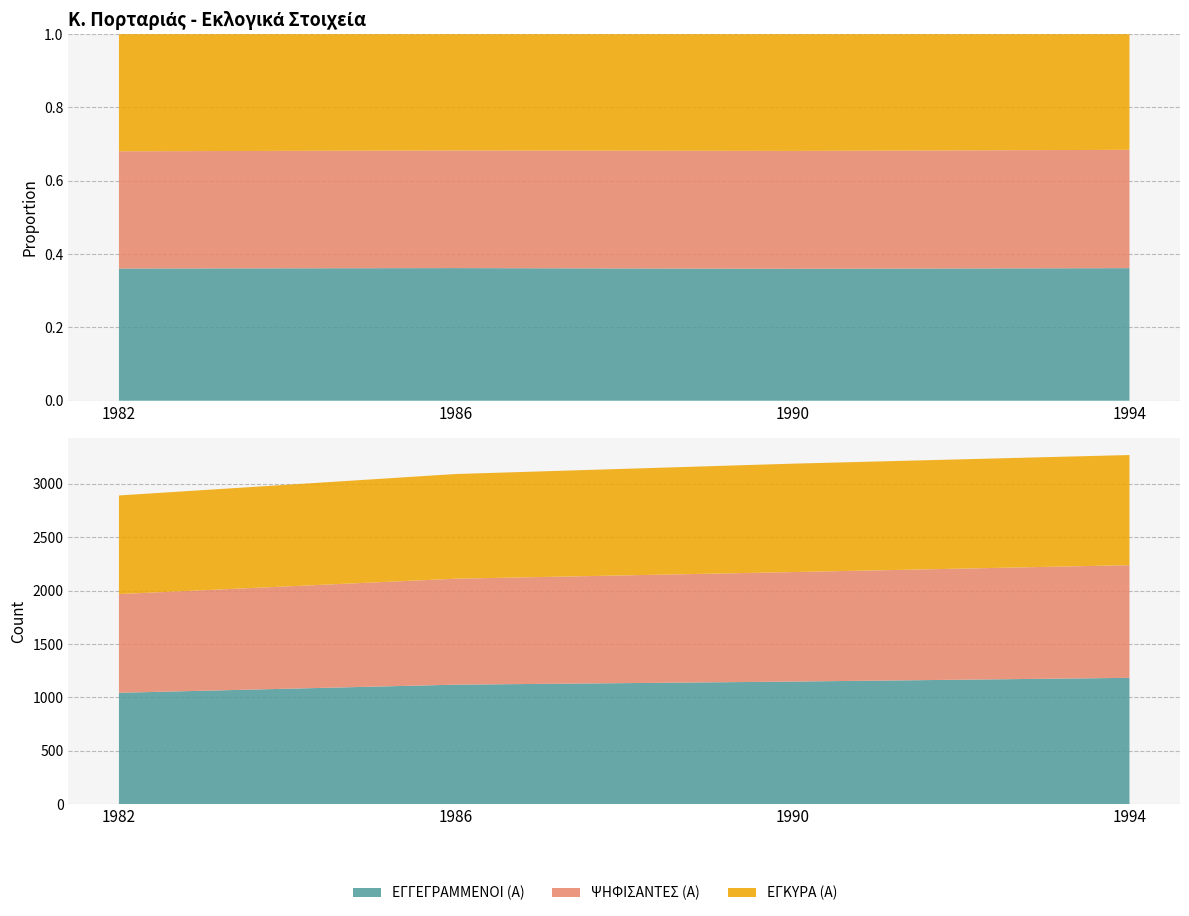

Reading left to right, list all the values displayed in this chart.

ΕΓΓΕΓΡΑΜΜΕΝΟΙ (Α): 1043	1119	1148	1183
ΨΗΦΙΣΑΝΤΕΣ (Α): 925	993	1026	1056
ΕΓΚΥΡΑ (Α): 924	981	1016	1032